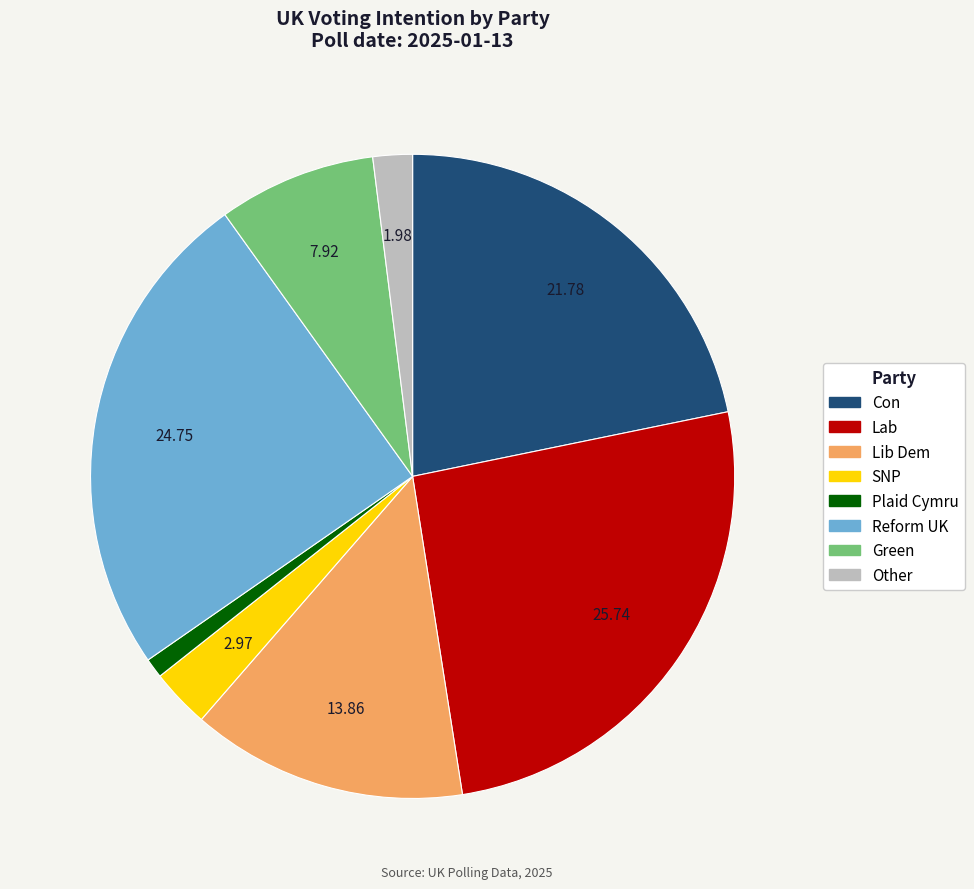

Which has a higher value, Con or SNP?

Con